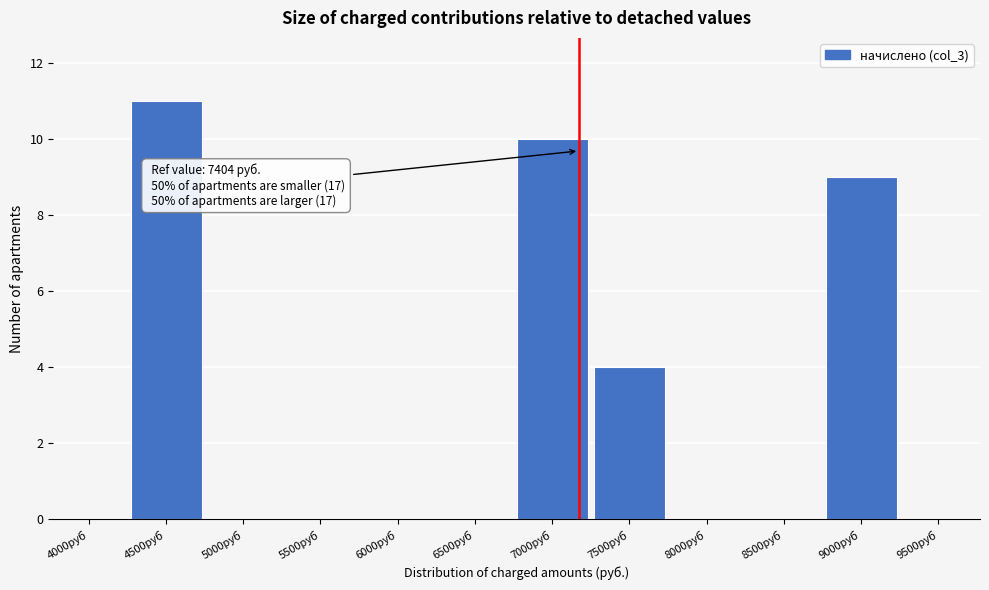

Reading left to right, extract all data points from this chart.

4000руб=0	4500руб=11	5000руб=0	5500руб=0	6000руб=0	6500руб=0	7000руб=10	7500руб=4	8000руб=0	8500руб=0	9000руб=9	9500руб=0